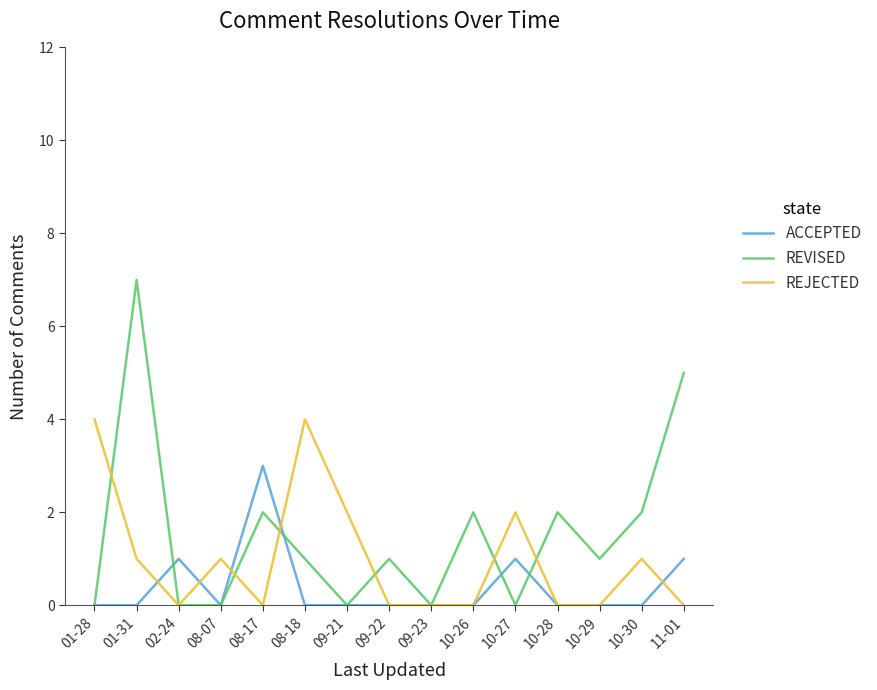

Rank the series at 08-18 from highest to lowest value.

REJECTED, REVISED, ACCEPTED